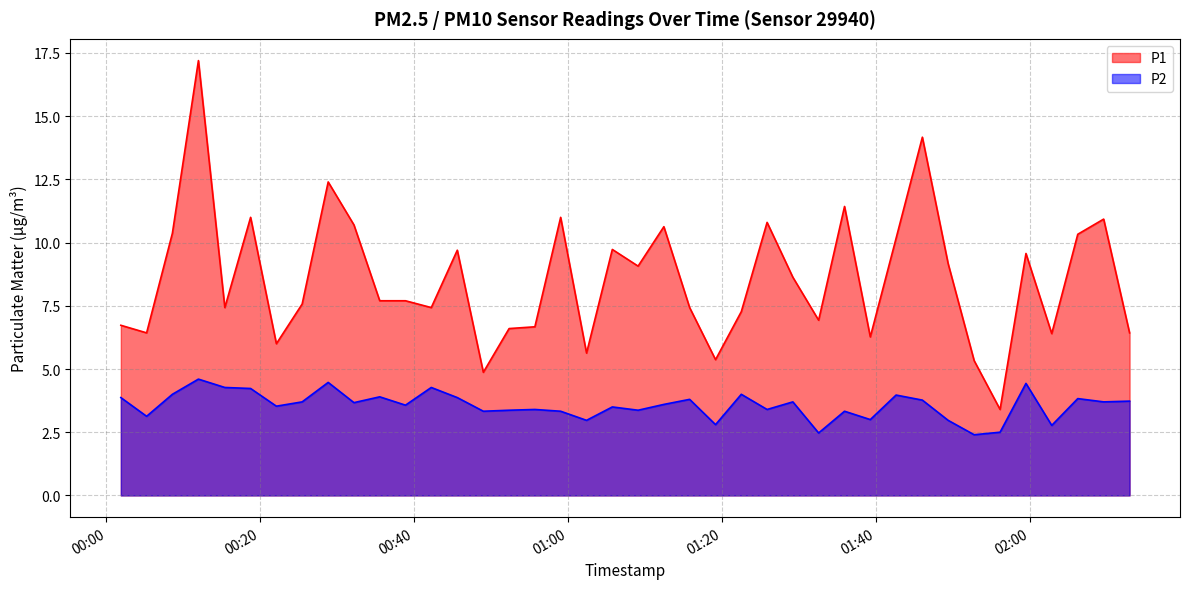

Which series has the largest total across all categories?

P1